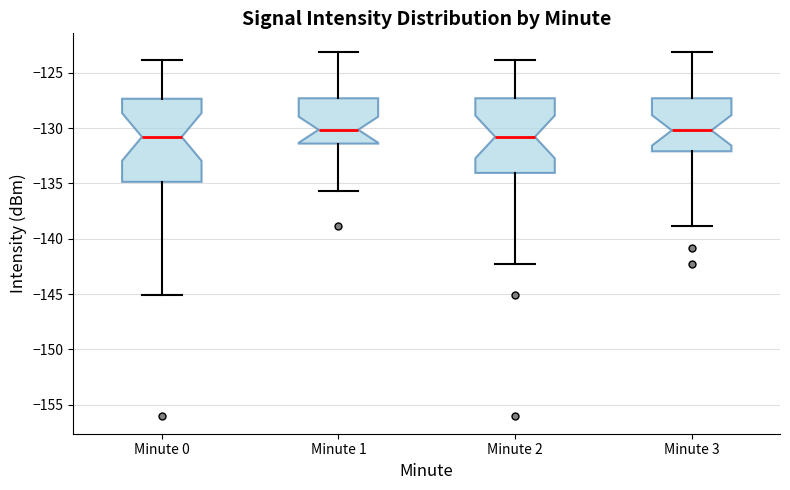

Which box is the tallest, from its lower edge to its upper edge?

Minute 0